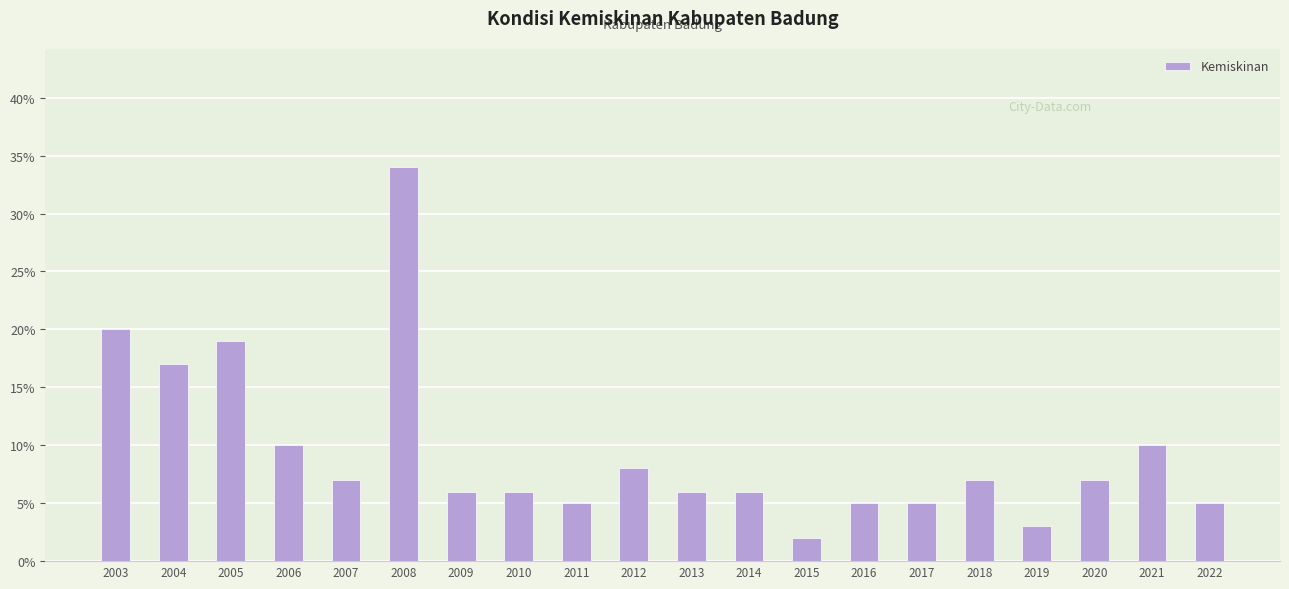

Is it true that the value at 2022 is 0.0?

False